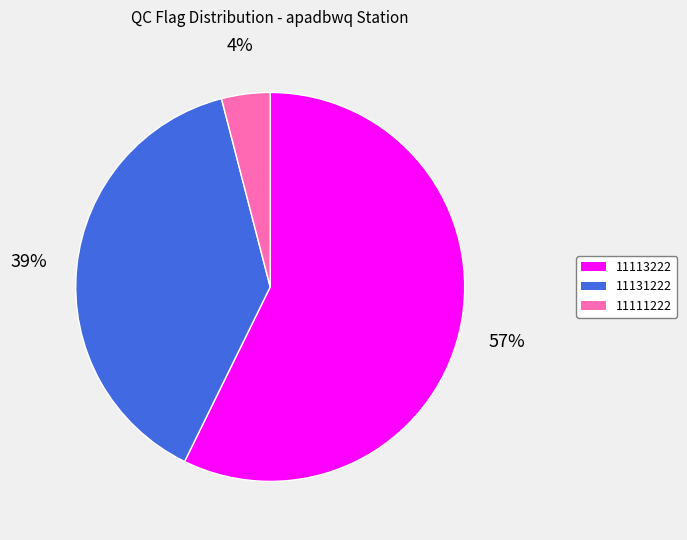

What is the ratio of the value at 11113222 to the value at 11131222?

1.5